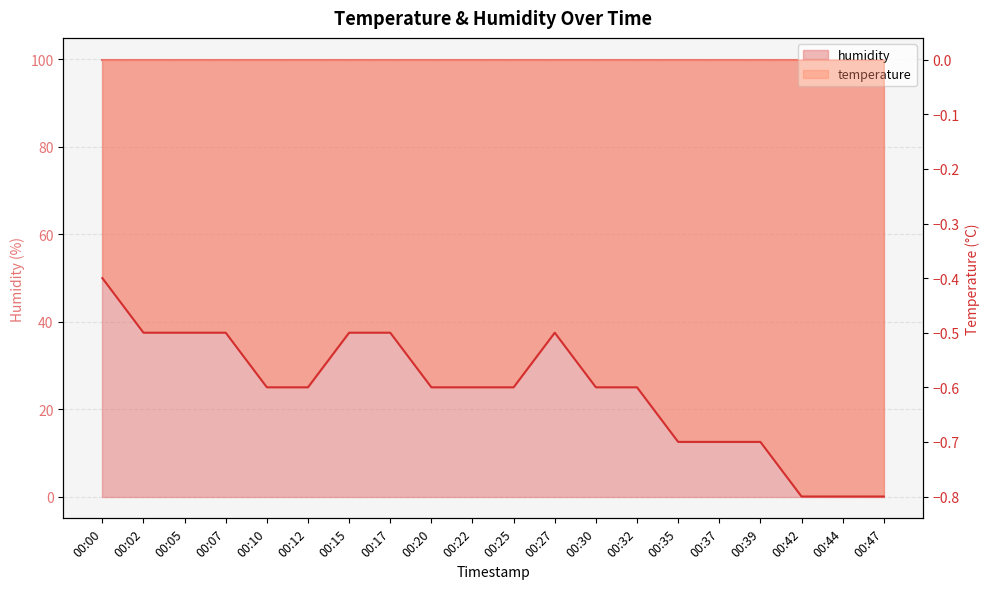

The value at 00:22 is -0.4. True or false?

False